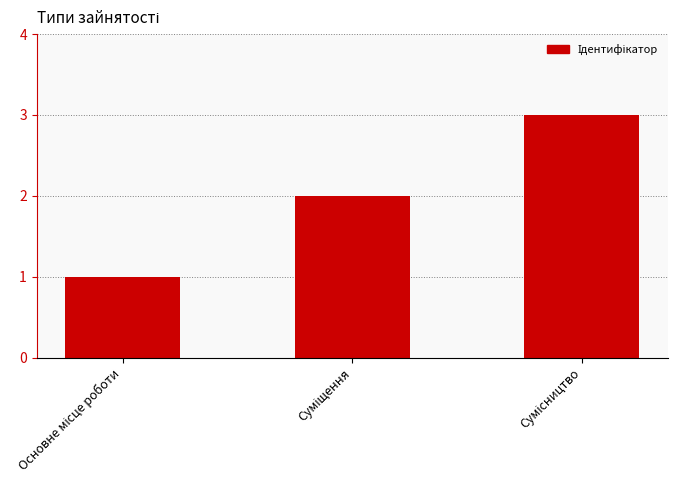

What is the sum of all values?

6